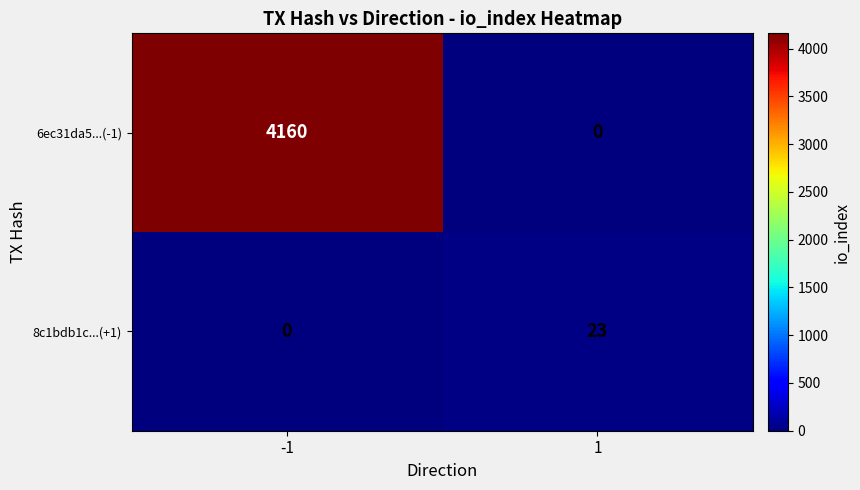

What is the average value of the 6ec31da5...(-1) series?

2080